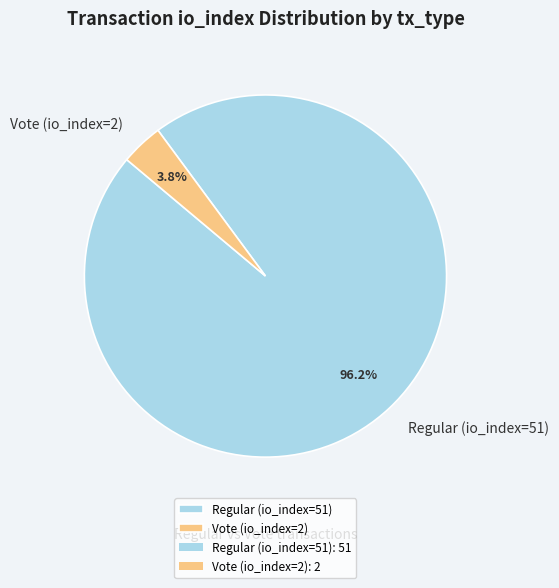

Which slice is the smallest?

Vote (io_index=2)